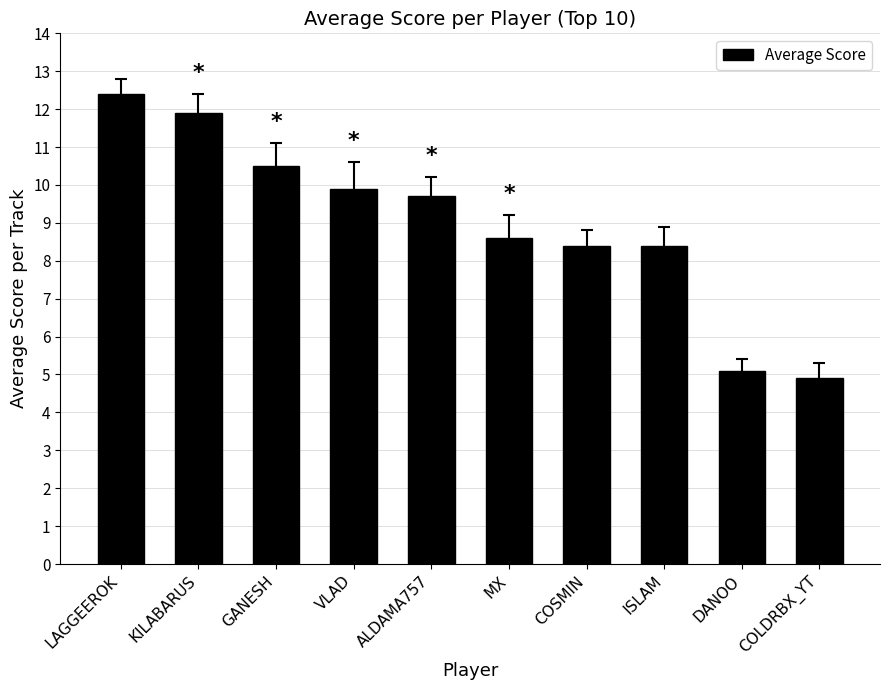

What is the smallest value displayed?

4.9